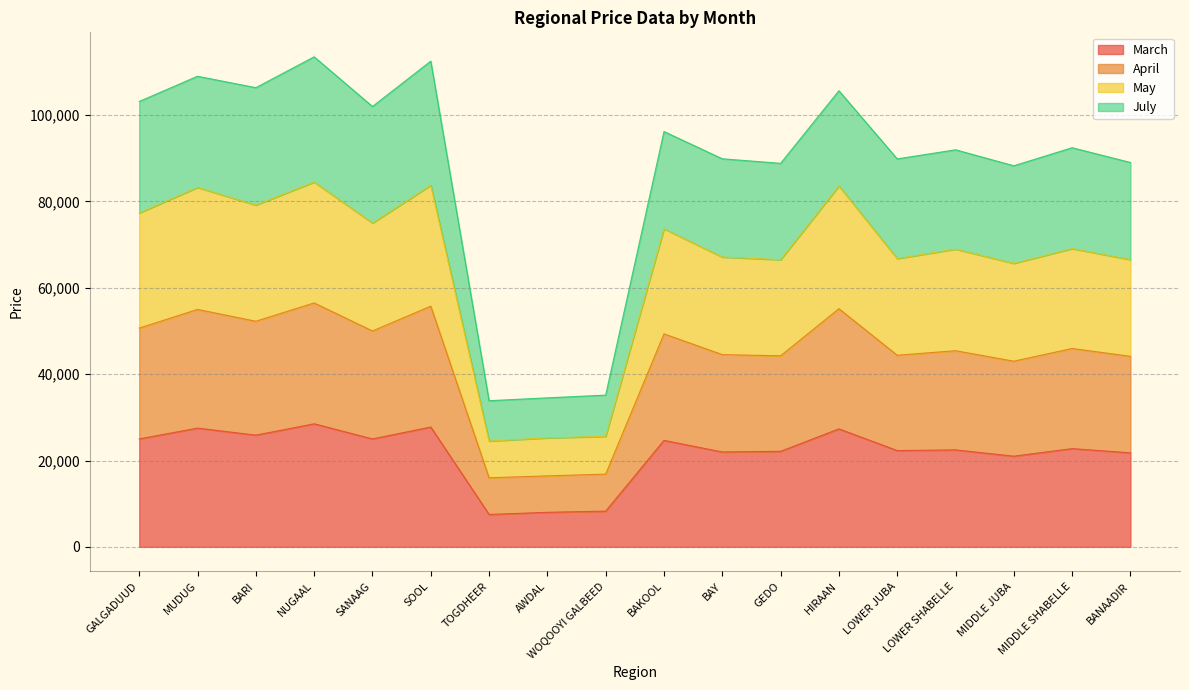

At which category does April reach its first local valley?

BARI